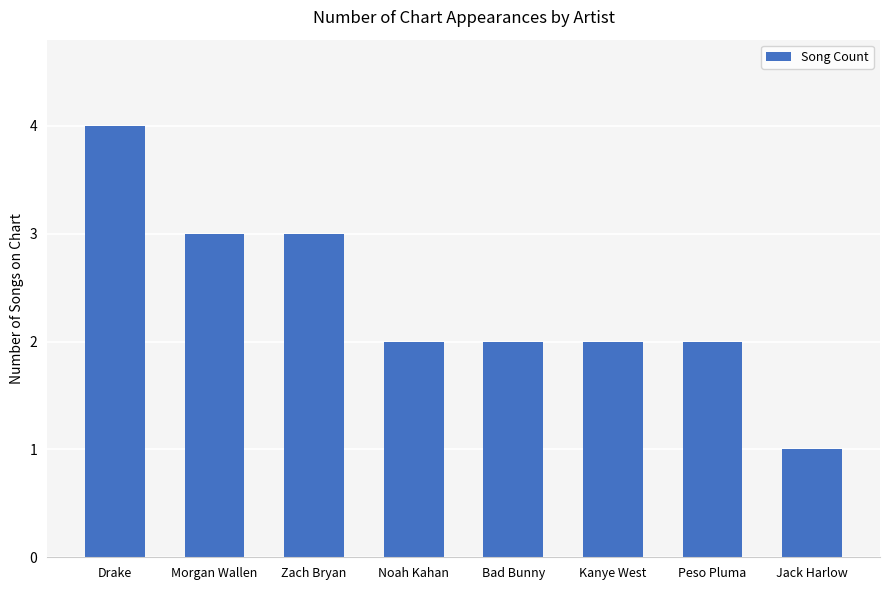

What is the sum of all values?

19